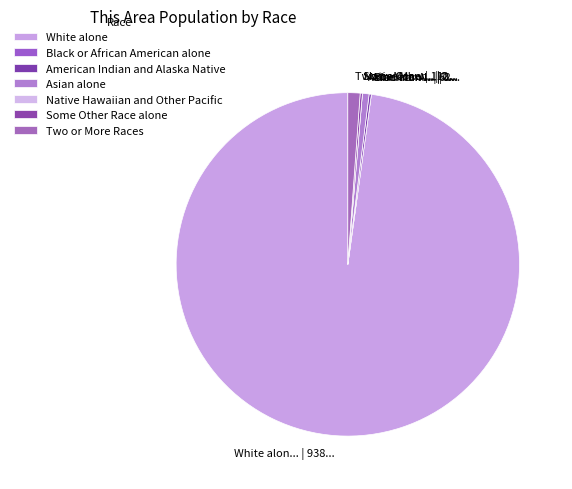

Does Some Other Race alone represent more than half of the total?

No